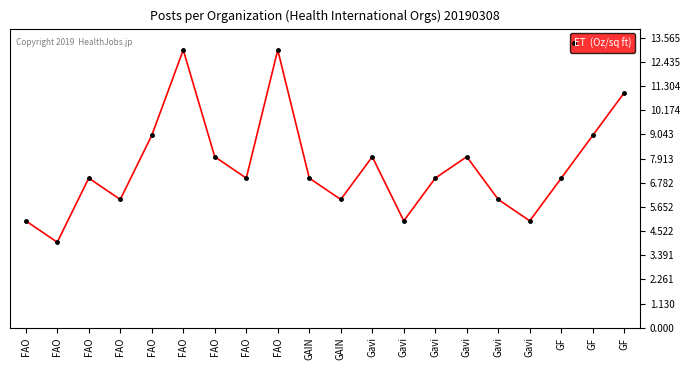

Reading left to right, what are all the values shown in this chart?

5	4	7	6	9	13	8	7	13	7	6	8	5	7	8	6	5	7	9	11